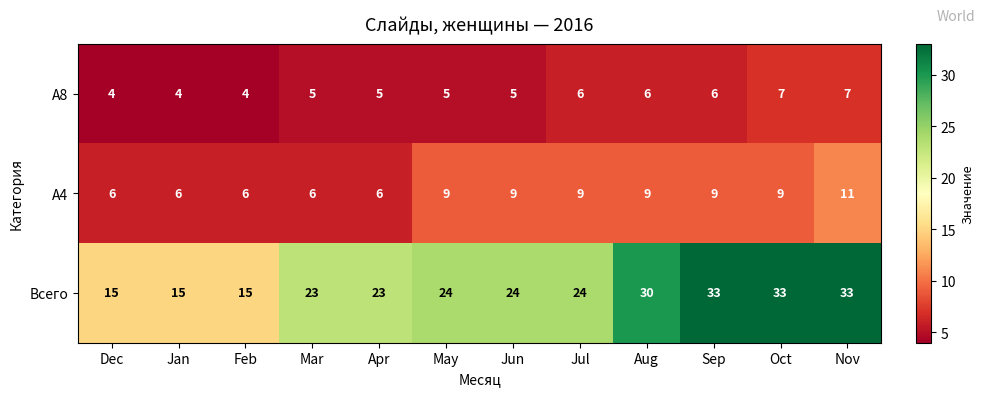

Count the A4 values in the range 6 to 9.

11